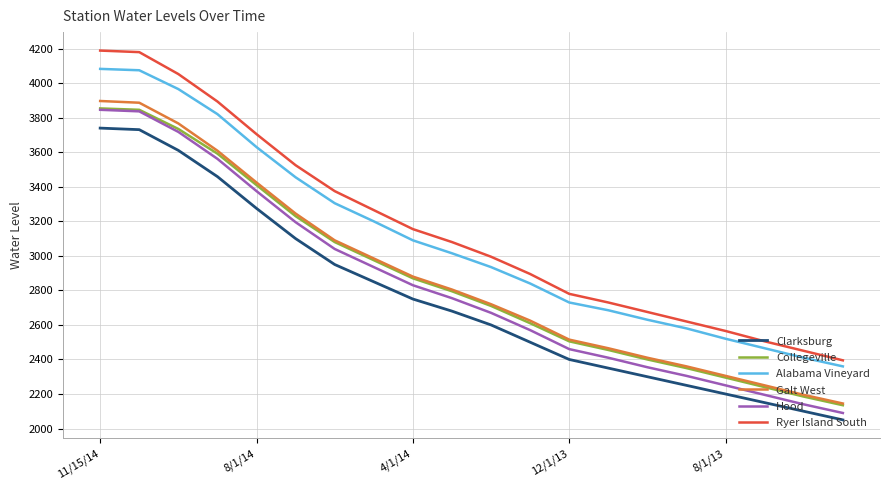

Which series has the widest spread of values?

Ryer Island South